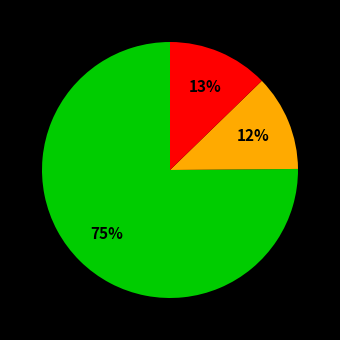

Is there a majority slice in this chart?

Yes